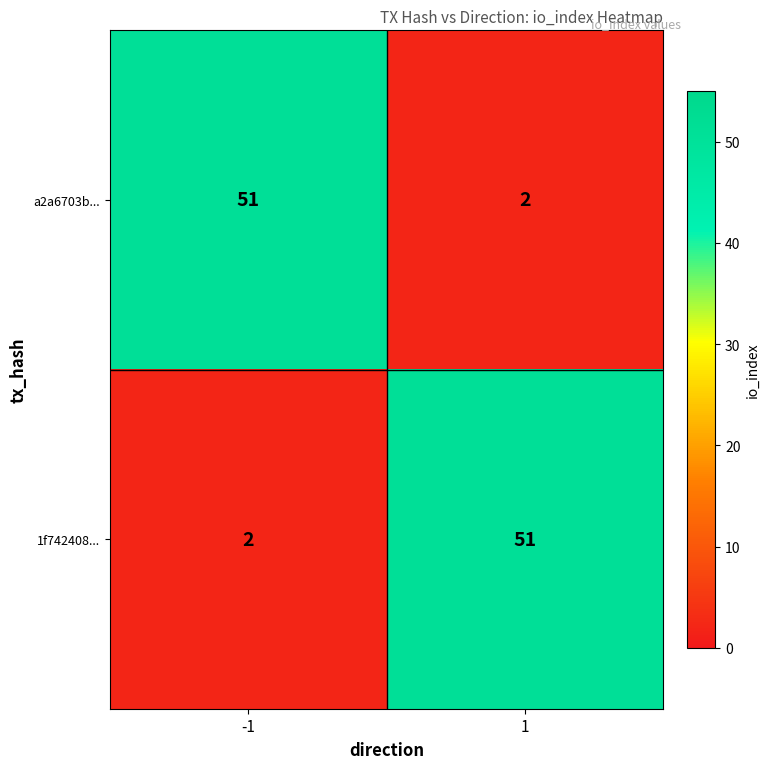

Is it true that 1f742408... equals 68 at 1?

False